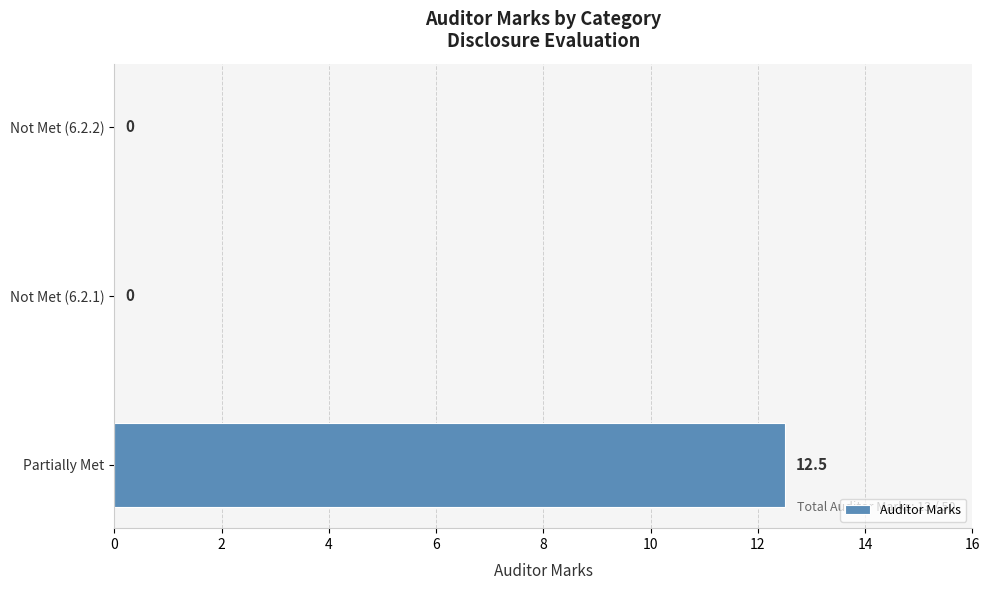

What is the maximum value shown in the chart?

12.5